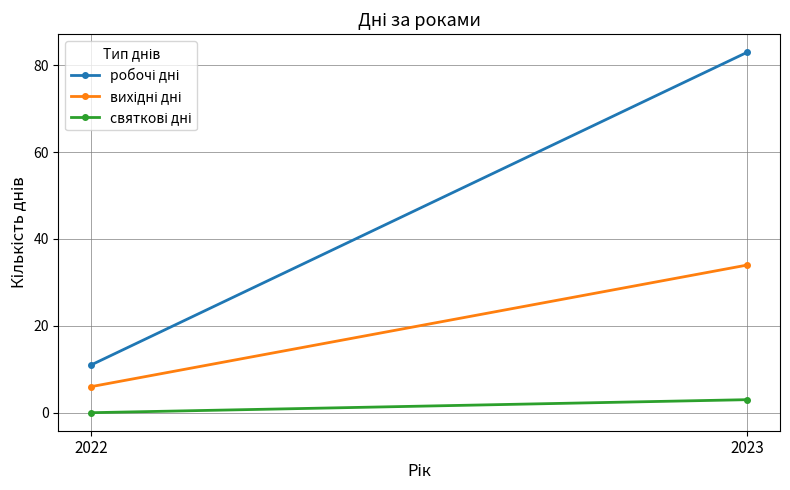

How many data points in святкові дні are less than 3?

1